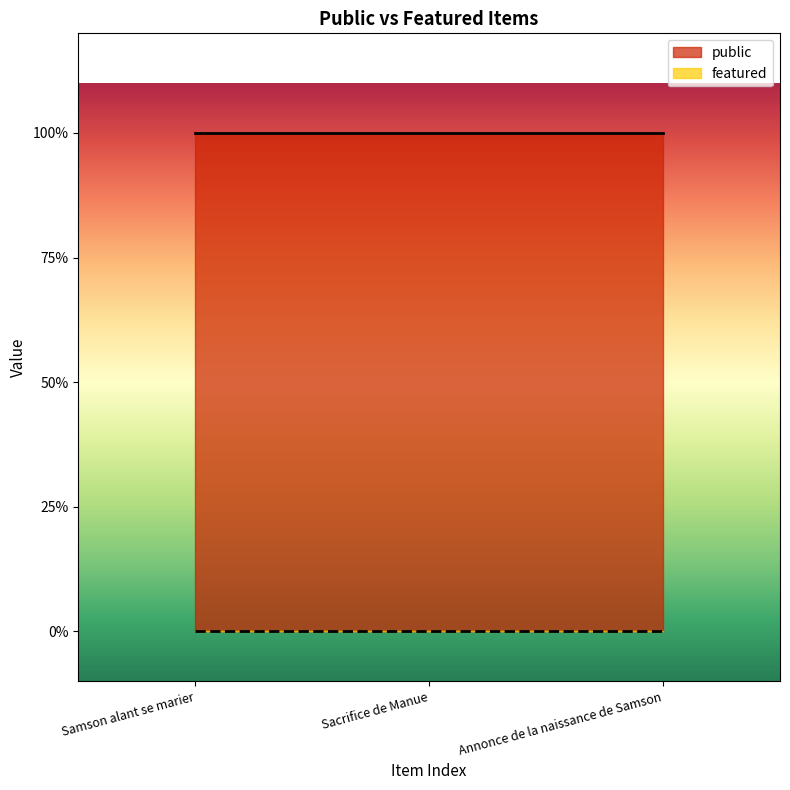

Is it true that public equals 1 at Annonce de la naissance de Samson?

True